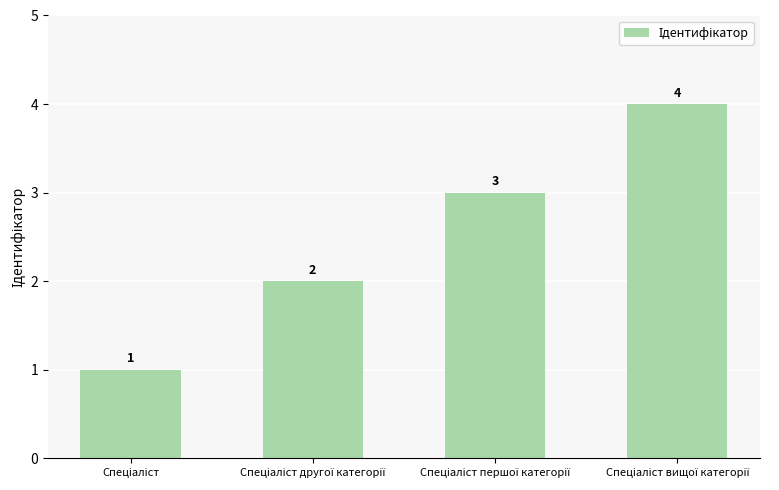

What is the difference between the maximum and minimum values?

3